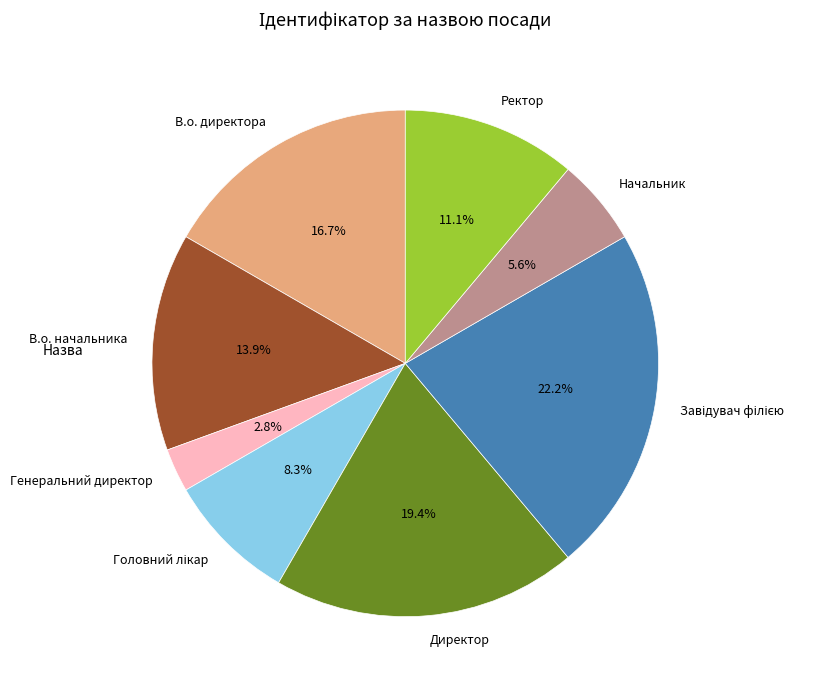

To the nearest percent, what is the average slice percentage?

12%